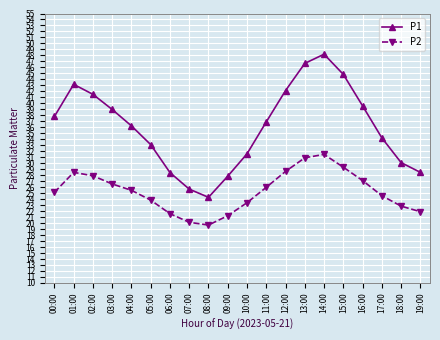

What is the sum of the P2 values at 11:00 and 00:00?

51.1